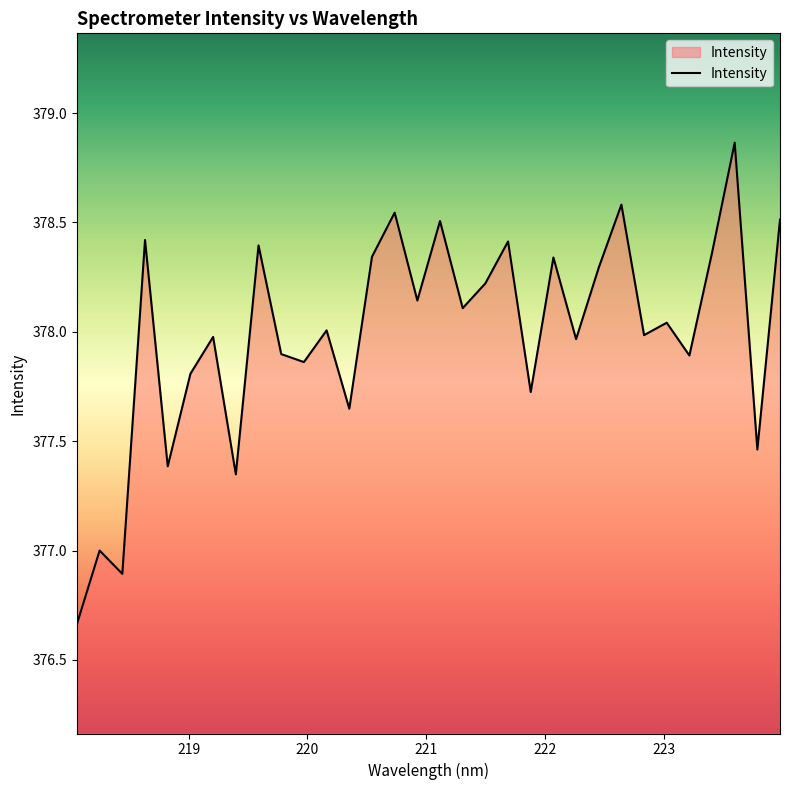

How many interior local valleys (lower than both neighbors) does the data have?

12